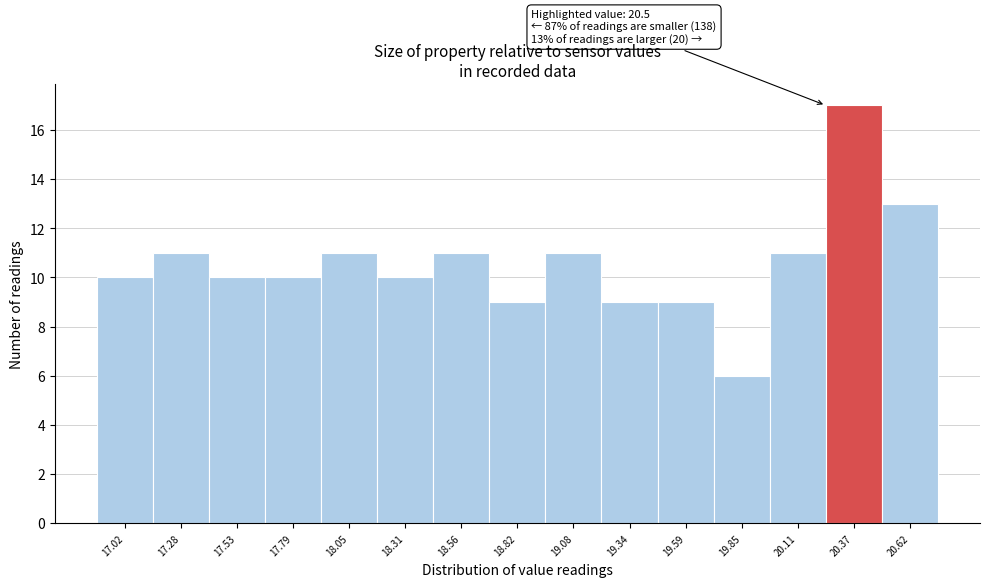

Reading left to right, list all the values displayed in this chart.

10	11	10	10	11	10	11	9	11	9	9	6	11	17	13